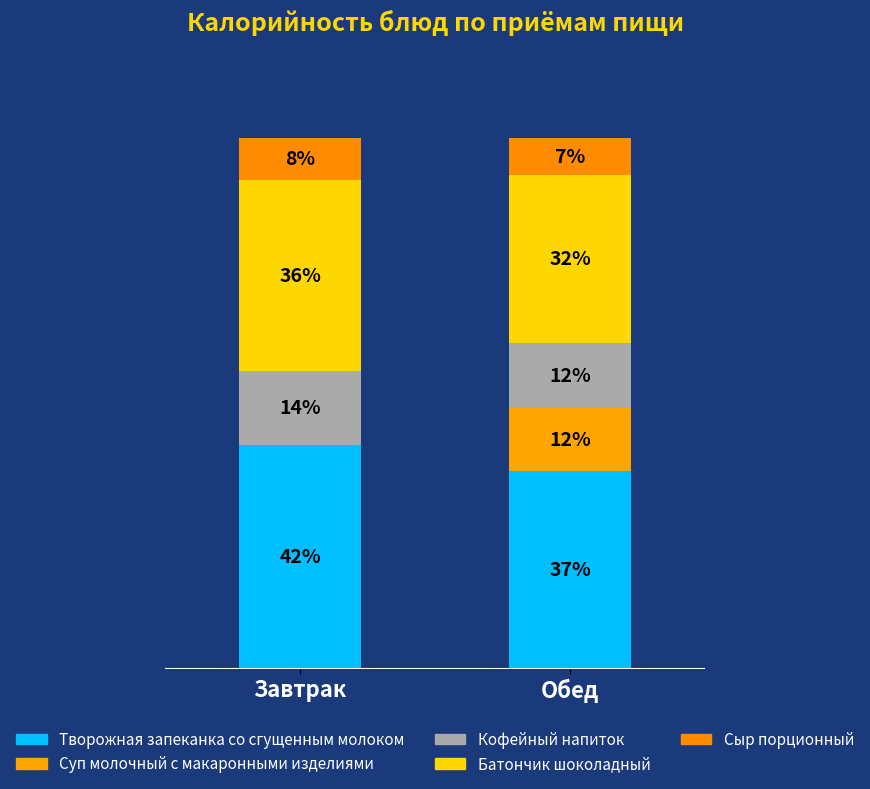

Is it true that Батончик шоколадный equals 35.8 at Завтрак?

True